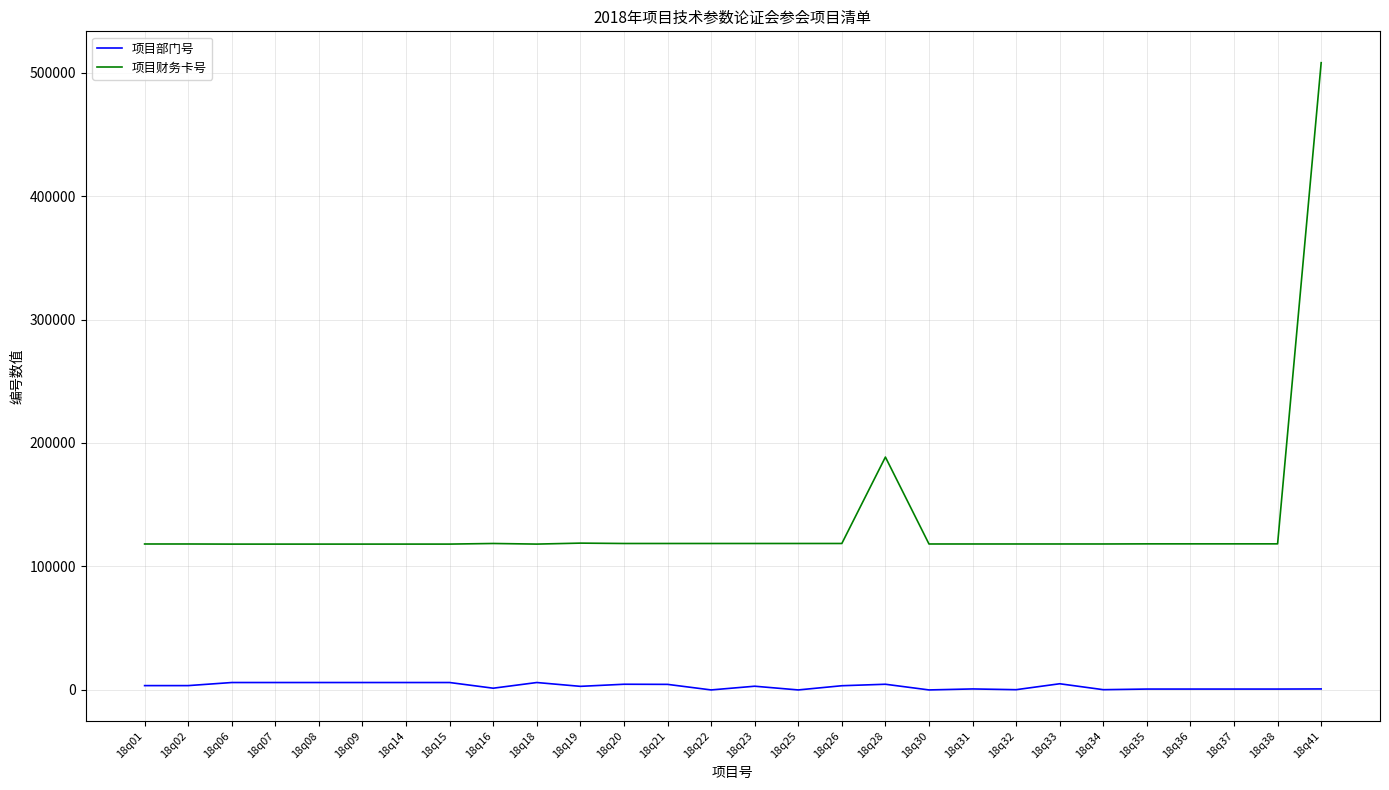

Does the chart have visible grid lines?

Yes